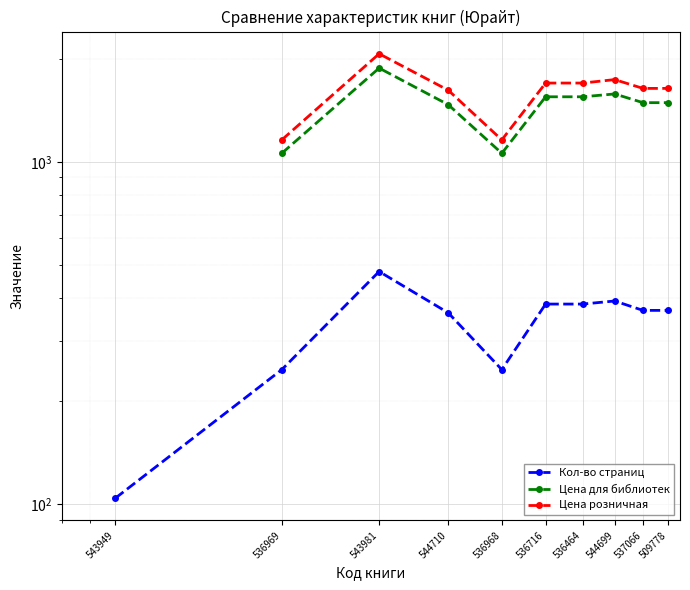

Which category has the lowest value across all series?

543949